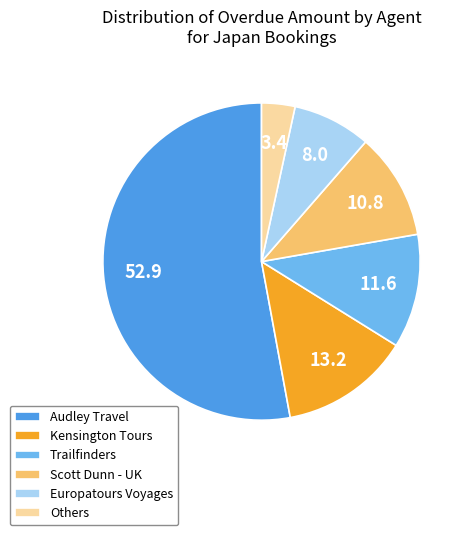

How many segments does this pie chart have?

6